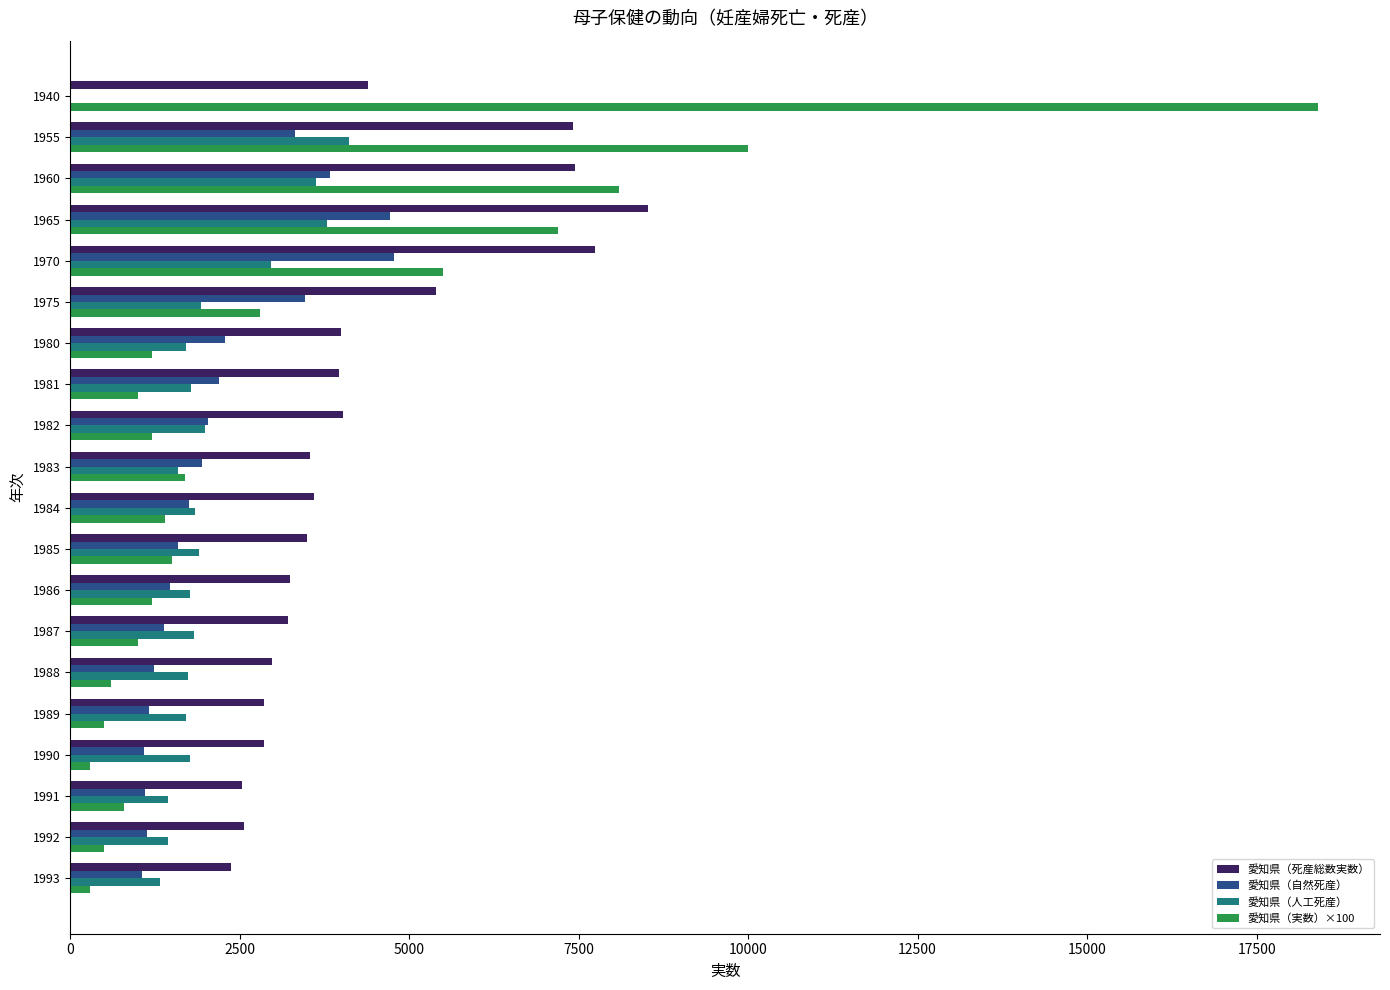

Which series has the largest total across all categories?

愛知県（死産総数実数）